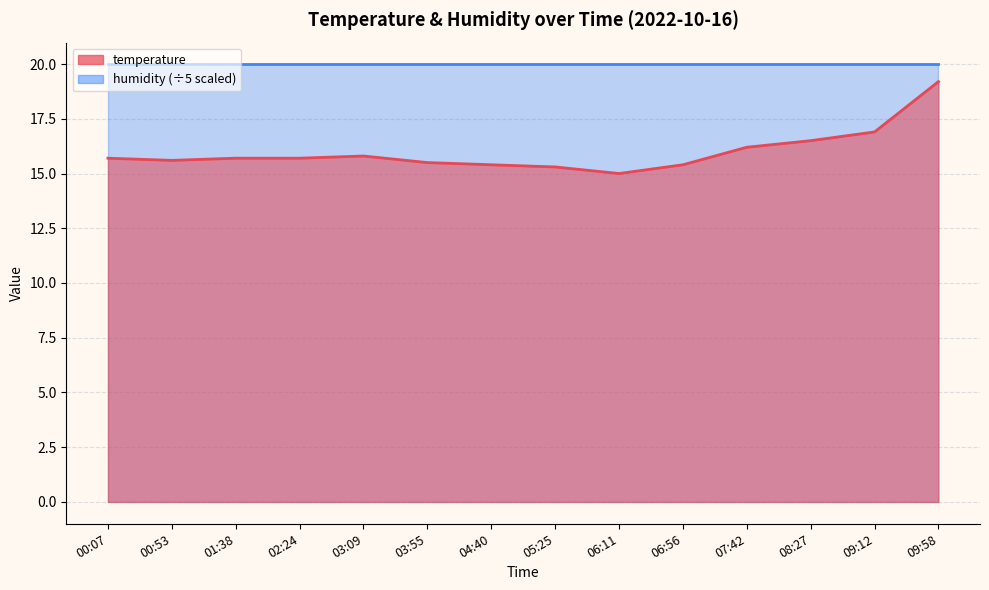

What is the difference between the maximum and minimum values?

4.2